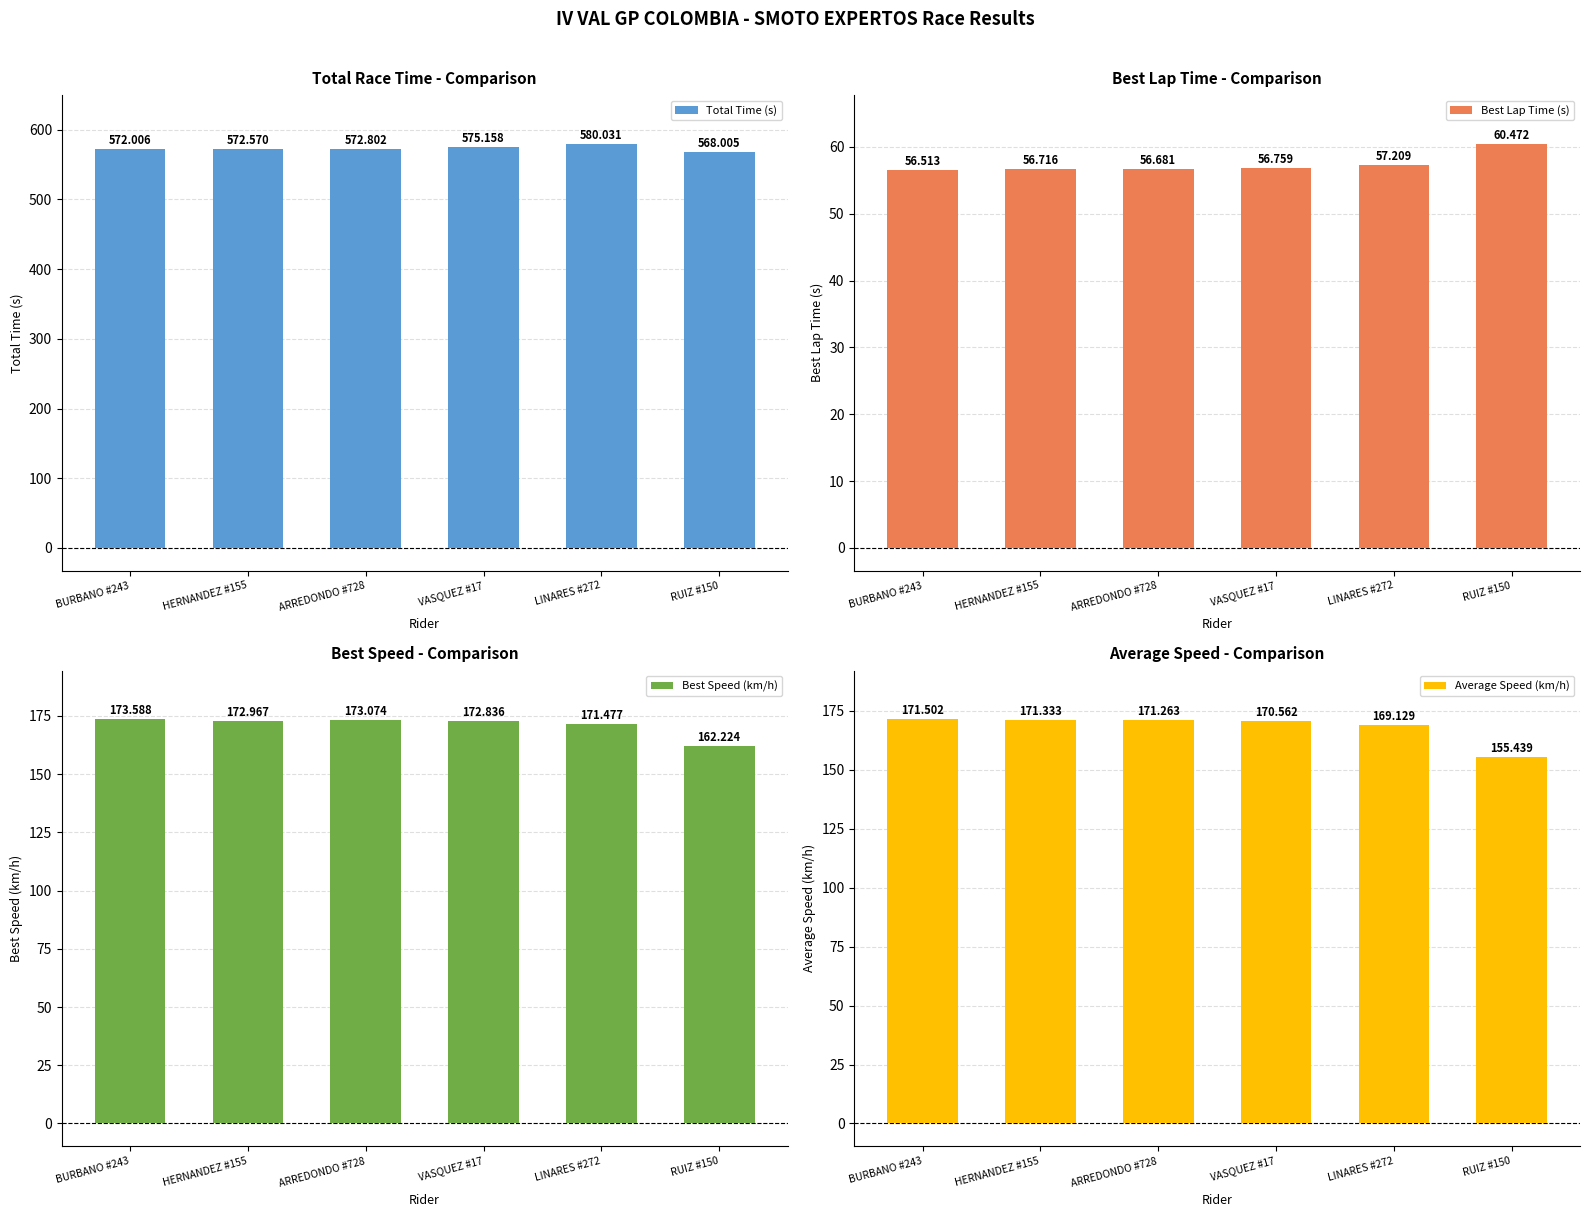

What is the sum of all Average Speed (km/h) values?

1009.2